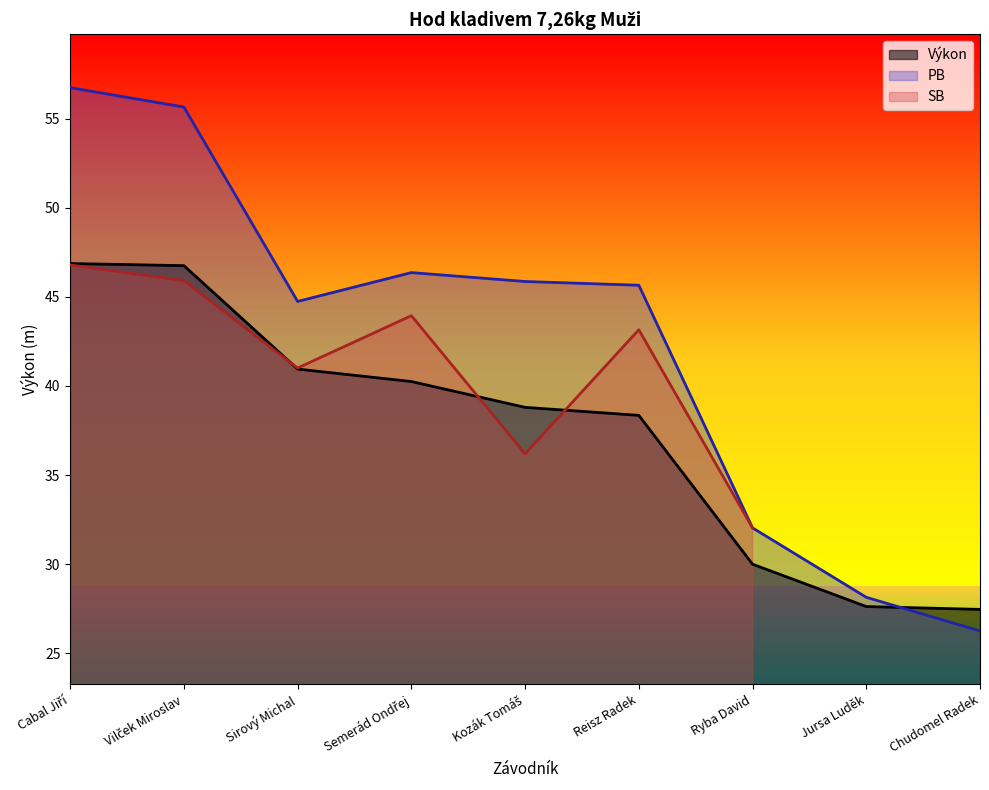

Is it true that Výkon equals 18.1 at Chudomel Radek?

False